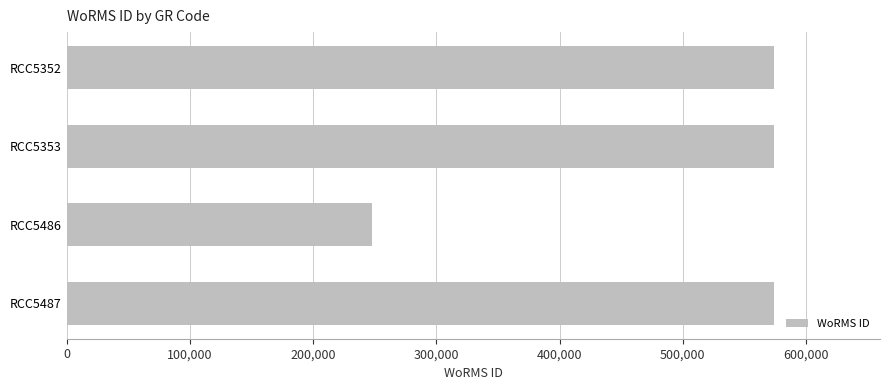

How many categories are shown in the chart?

4